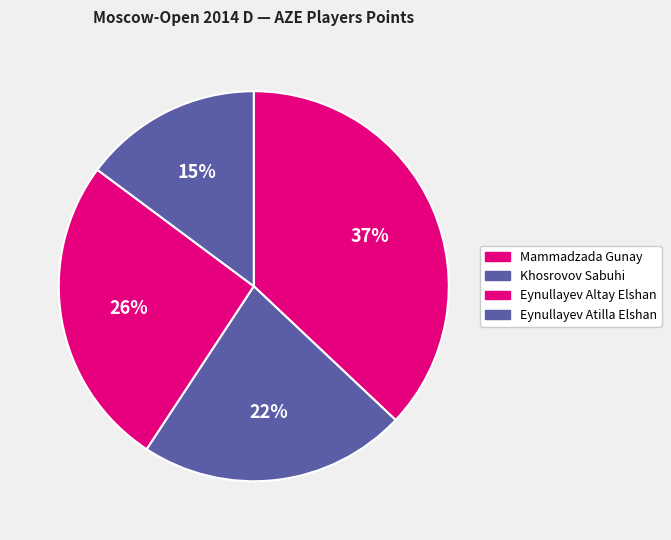

Count the number of slices in the pie.

4